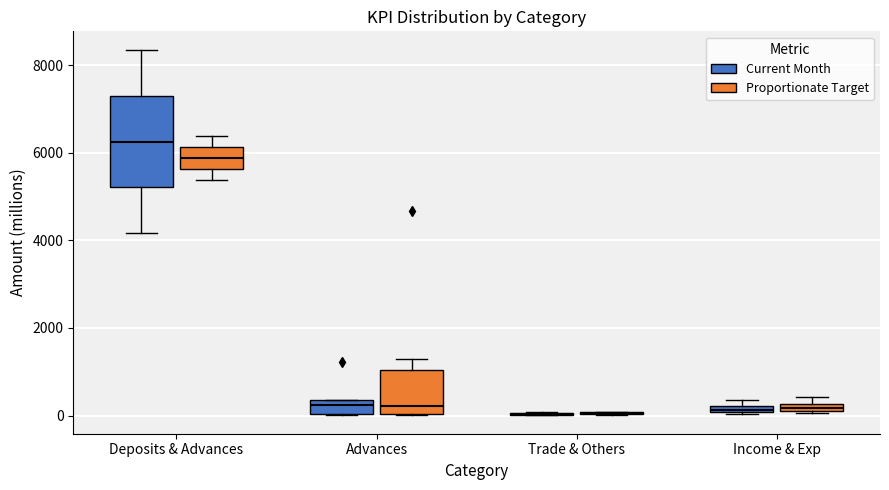

Which box is the tallest, from its lower edge to its upper edge?

Deposits & Advances (Current Month)